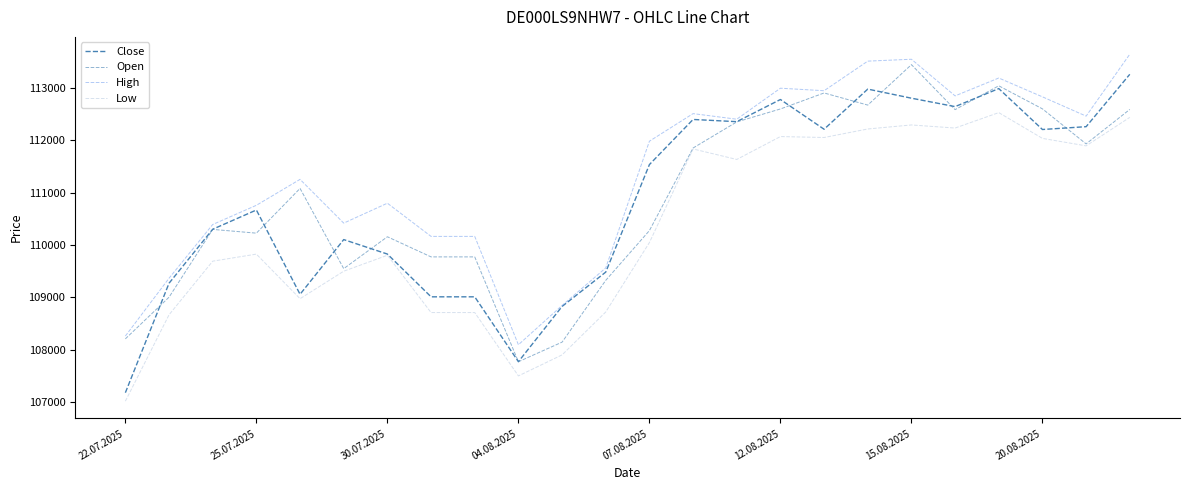

At which category is the sum across all series the highest?

15.08.2025